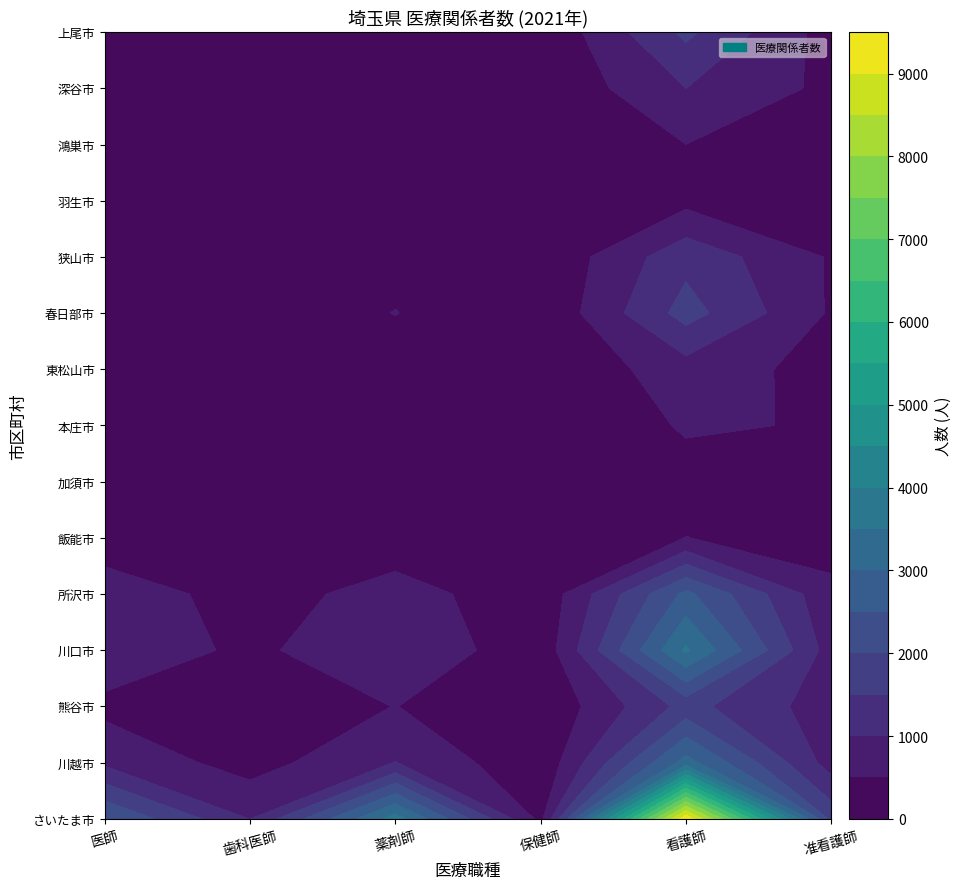

The value of 飯能市 at 保健師 is 12. True or false?

False